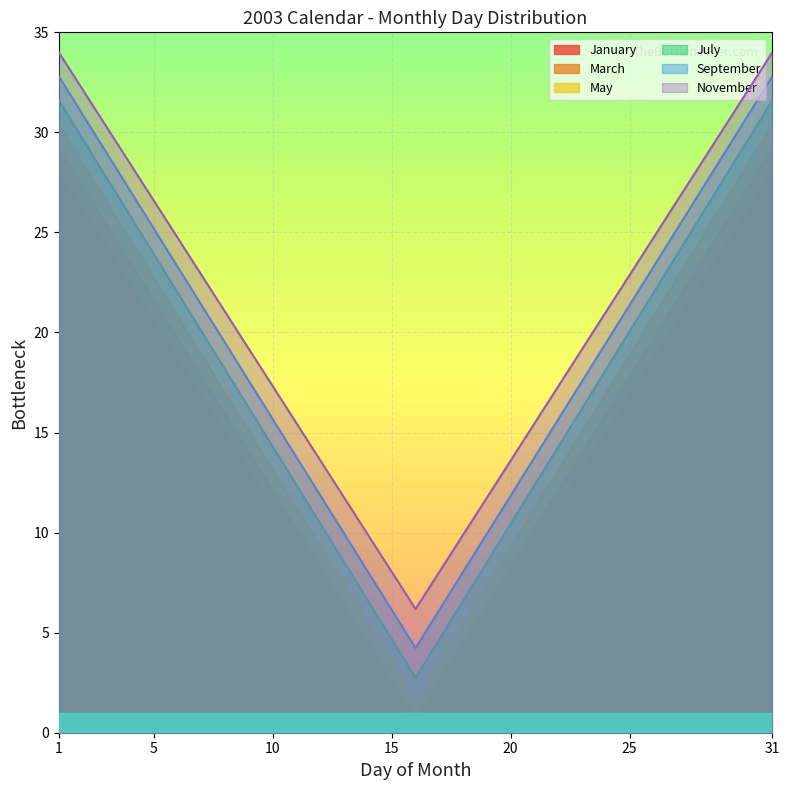

At which category is the sum across all series the highest?

31